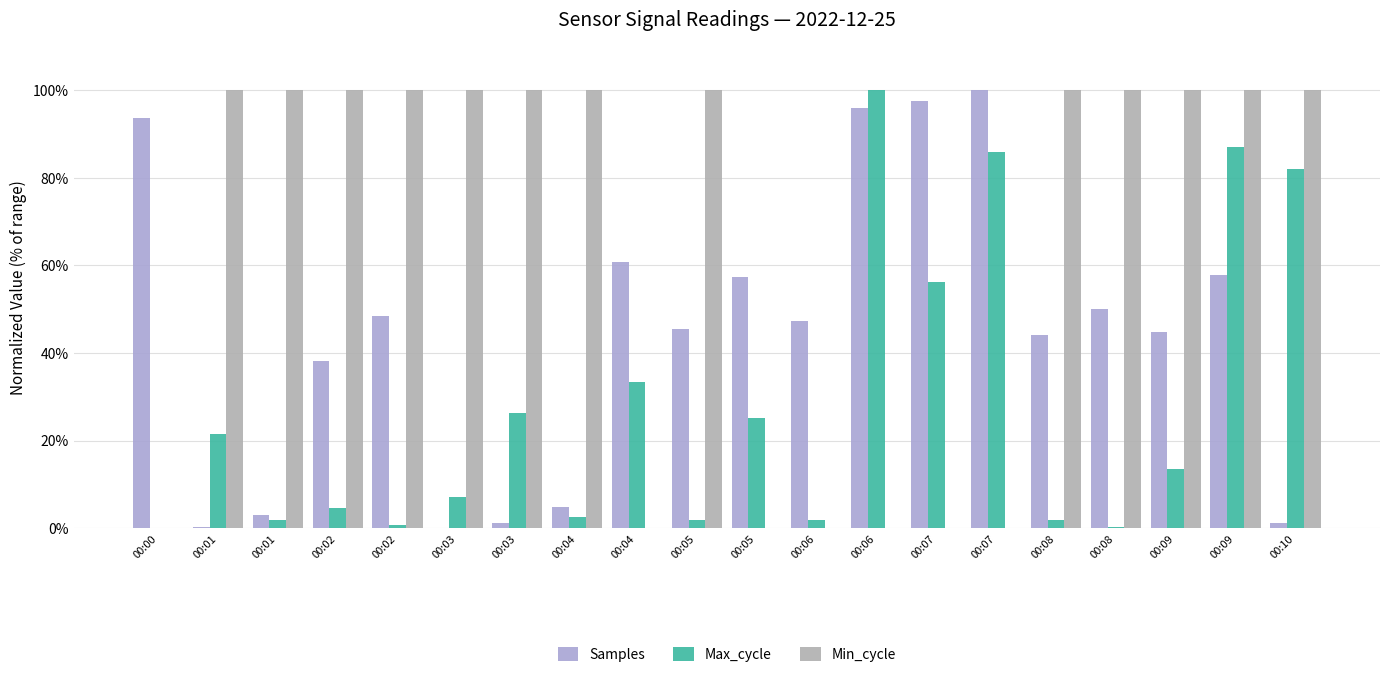

How many distinct data groups are displayed?

3